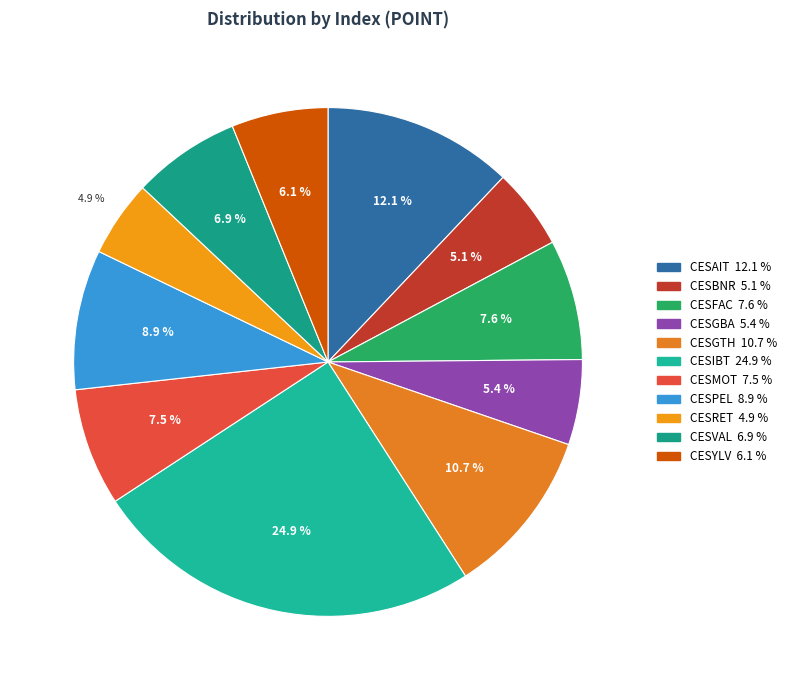

The CESFAC slice represents 8% of the pie. True or false?

True